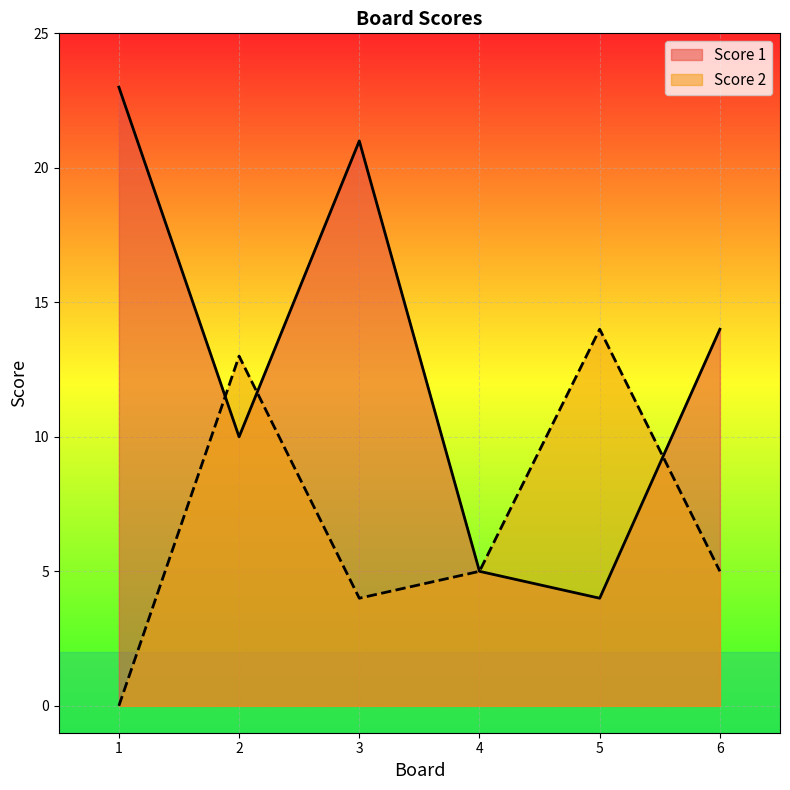

What is the average value of the Score 2 series?

7